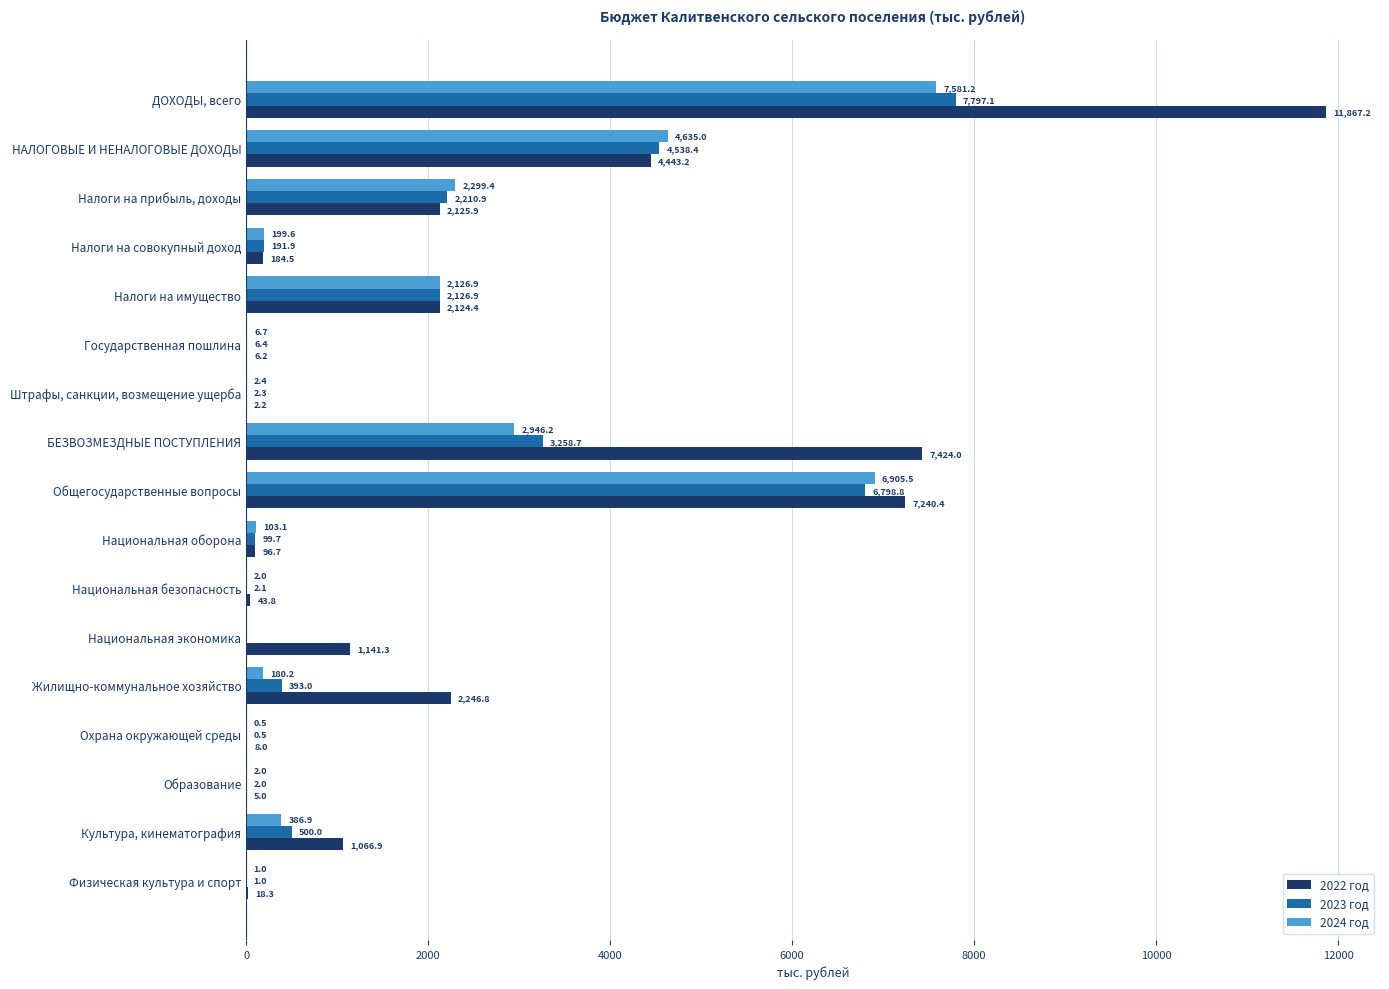

What is the sum of the 2022 год values at Национальная оборона and Национальная экономика?

1238.0